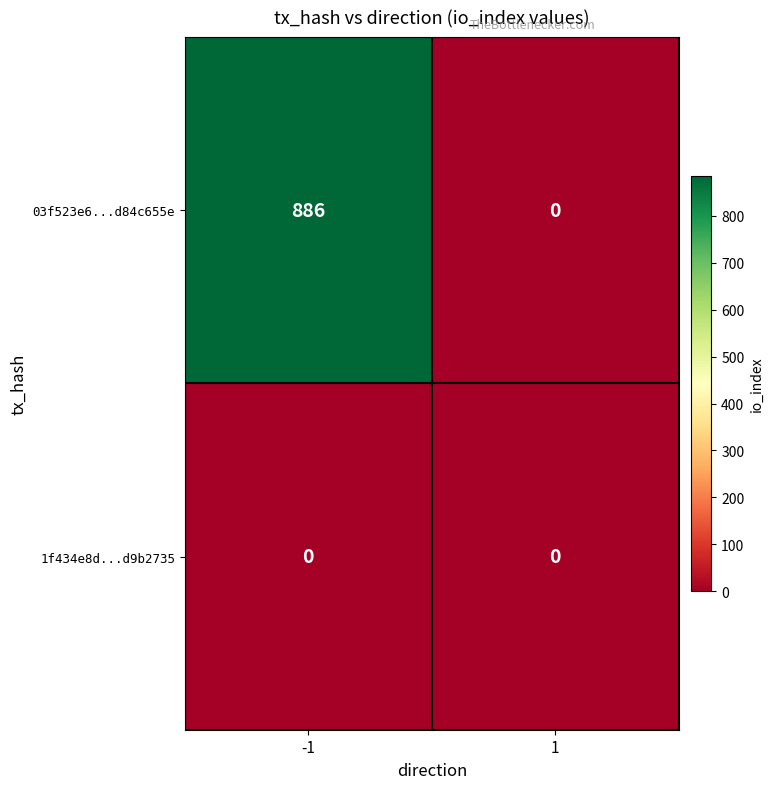

Reading left to right, extract all data points from this chart.

03f523e6...d84c655e: 886	0
1f434e8d...d9b2735: 0	0